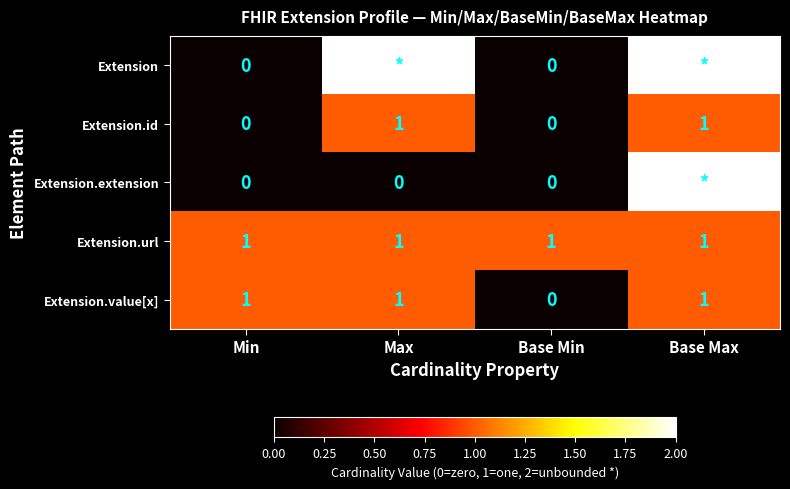

What is the spread (max minus min) of values at Max?

2